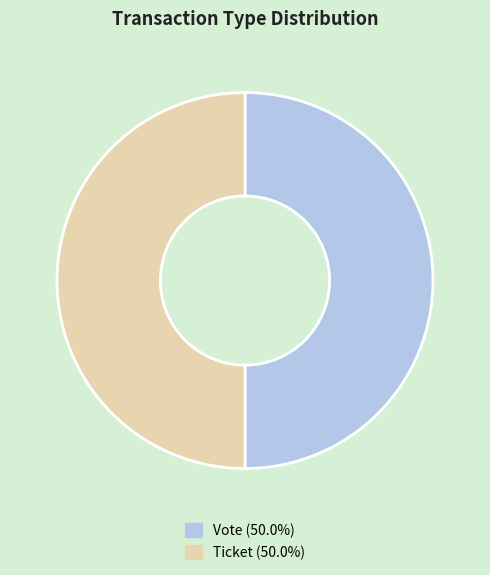

How many segments does this pie chart have?

2